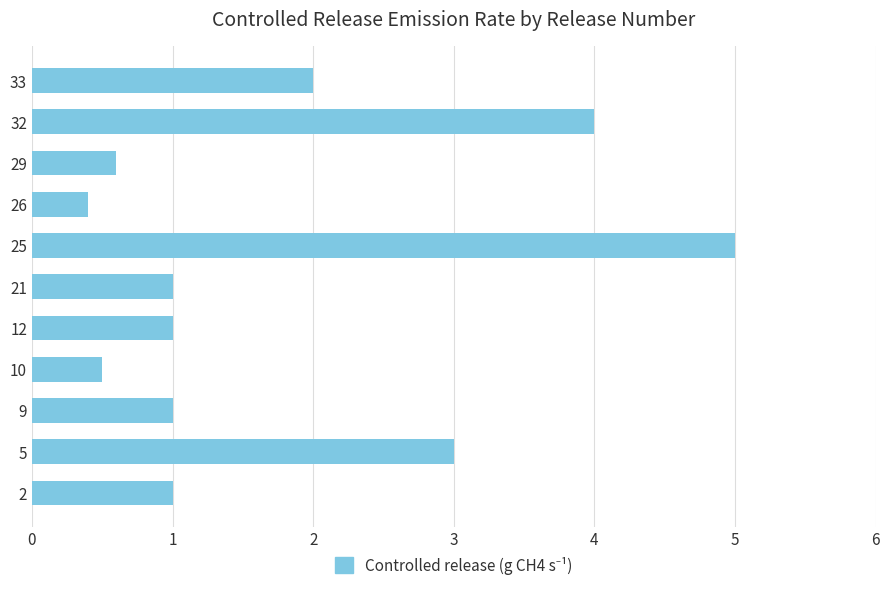

Reading top to bottom, what are all the values shown in this chart?

33=2.0	32=4.0	29=0.6	26=0.4	25=5.0	21=1.0	12=1.0	10=0.5	9=1.0	5=3.0	2=1.0